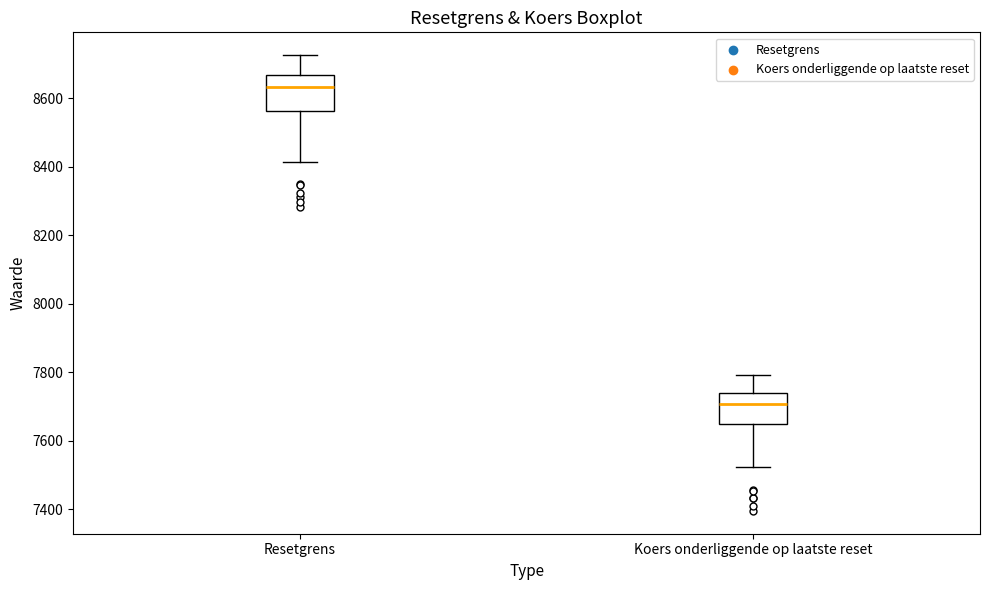

Where does the median line of the box for Resetgrens sit on the y-axis? The values are not printed on the chart, so give them approximately, as read against the axis.

8640